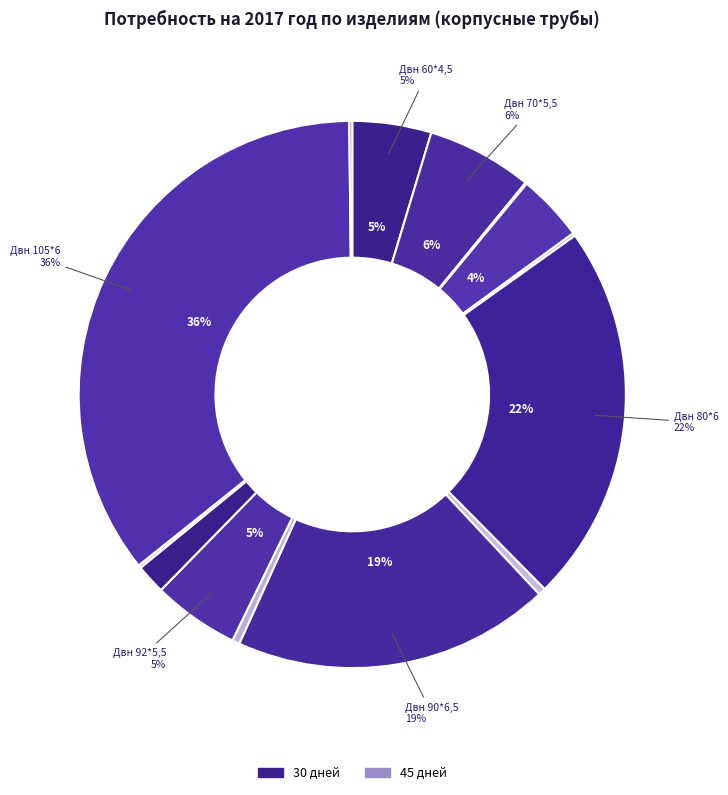

Which category has the biggest portion of the pie?

30 дней (Двн 105*6)